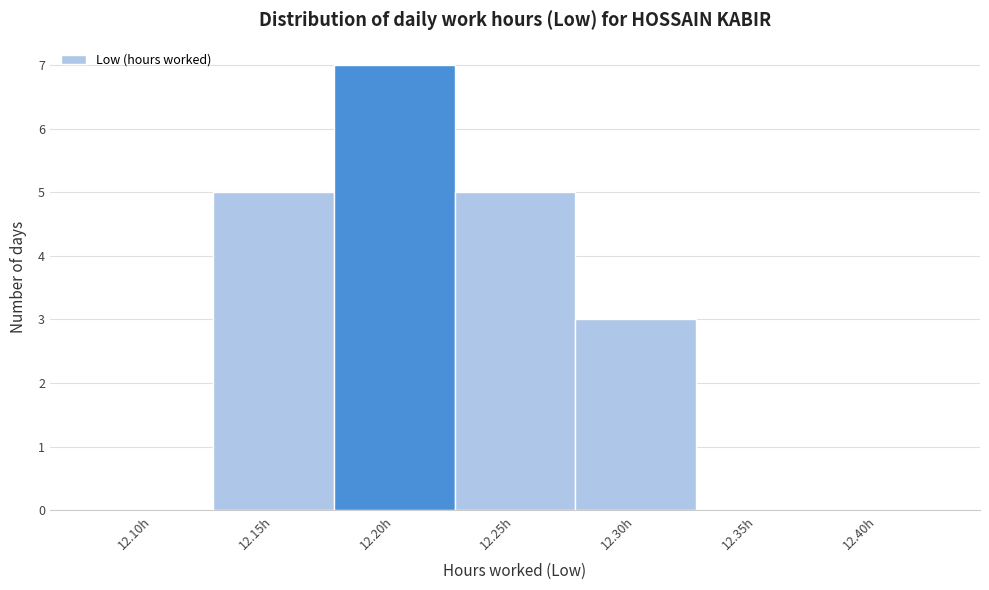

Reading left to right, transcribe all the data shown in this chart.

12.10h=0	12.15h=5	12.20h=7	12.25h=5	12.30h=3	12.35h=0	12.40h=0